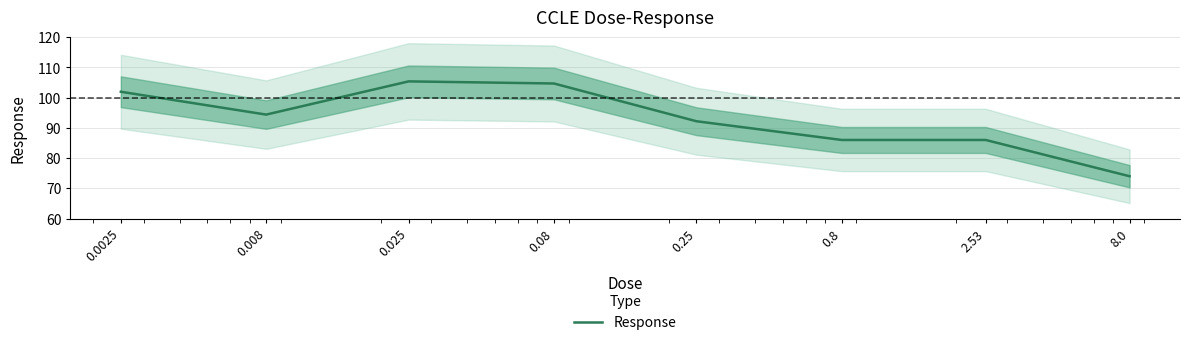

What is the average value?

93.1